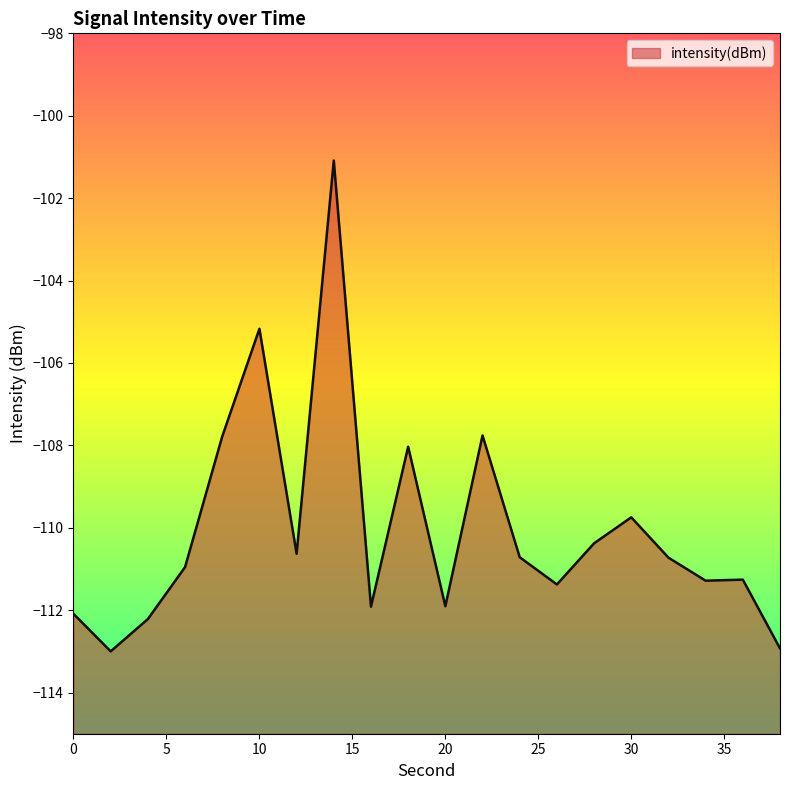

The value at 36 is -150.1. True or false?

False